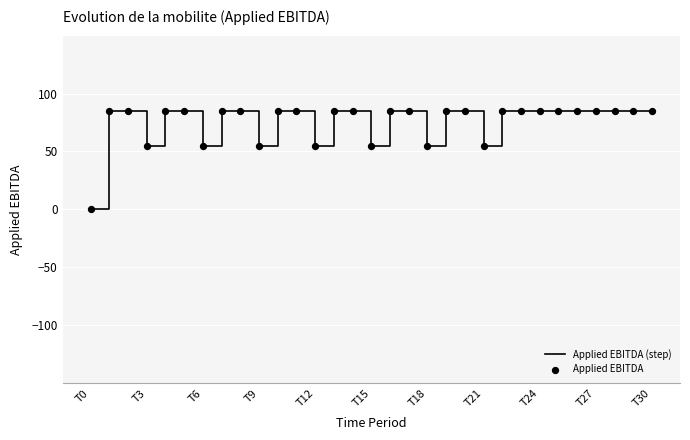

What is the difference between the maximum and minimum values?

85